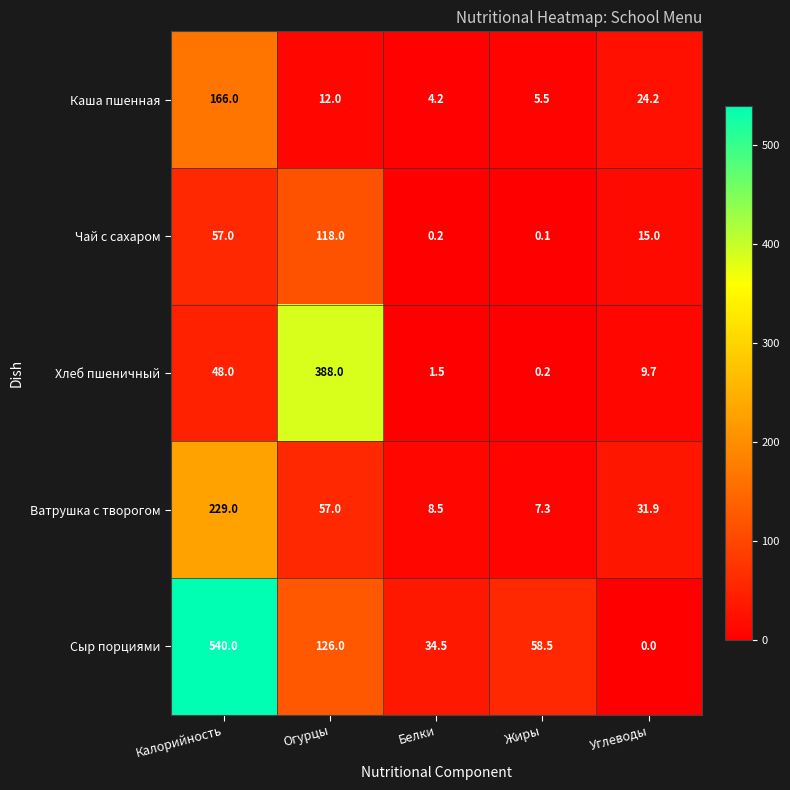

How many categories are shown in the chart?

5